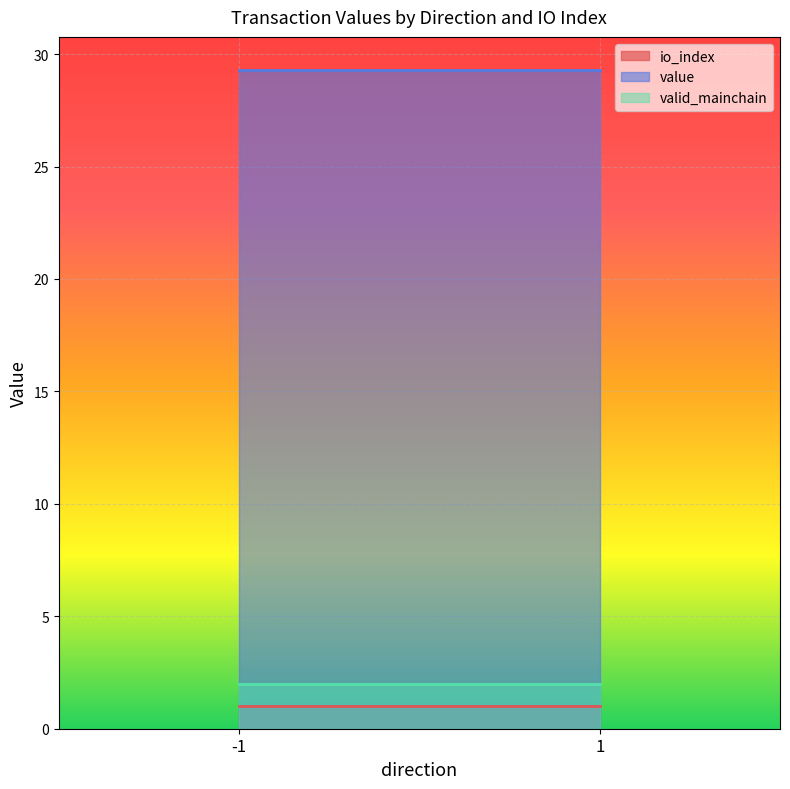

What is the average value of the value series?

29.3